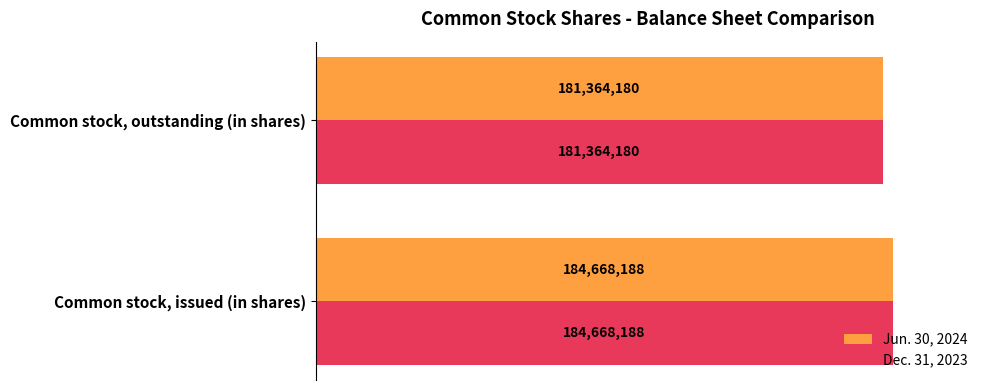

What are all the series names shown in the legend?

Jun. 30, 2024, Dec. 31, 2023